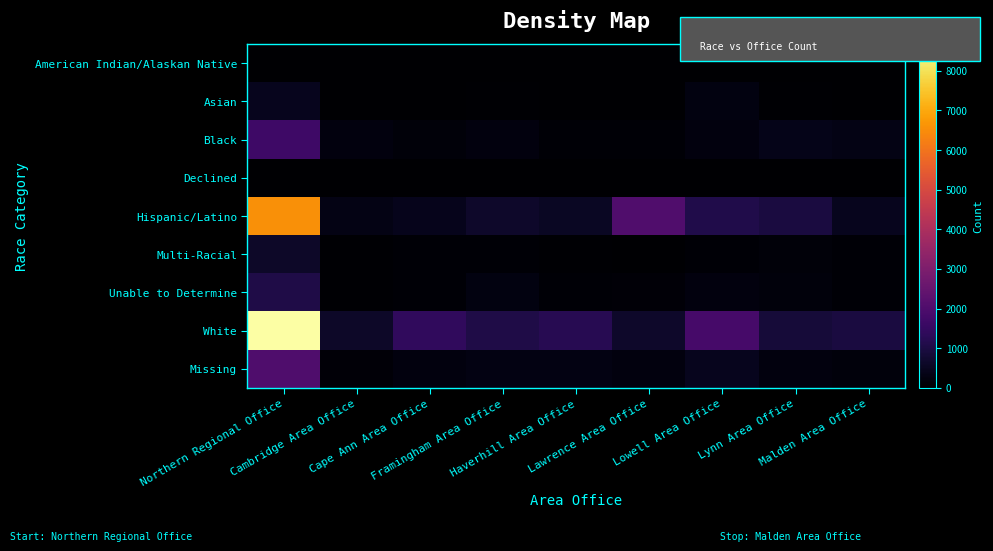

What is the total value across all series at Malden Area Office?

2106